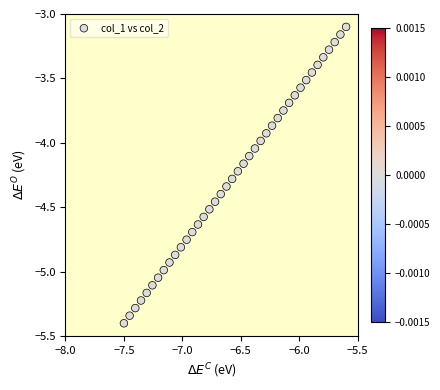

What is the range of X values (max minus min)?

1.9